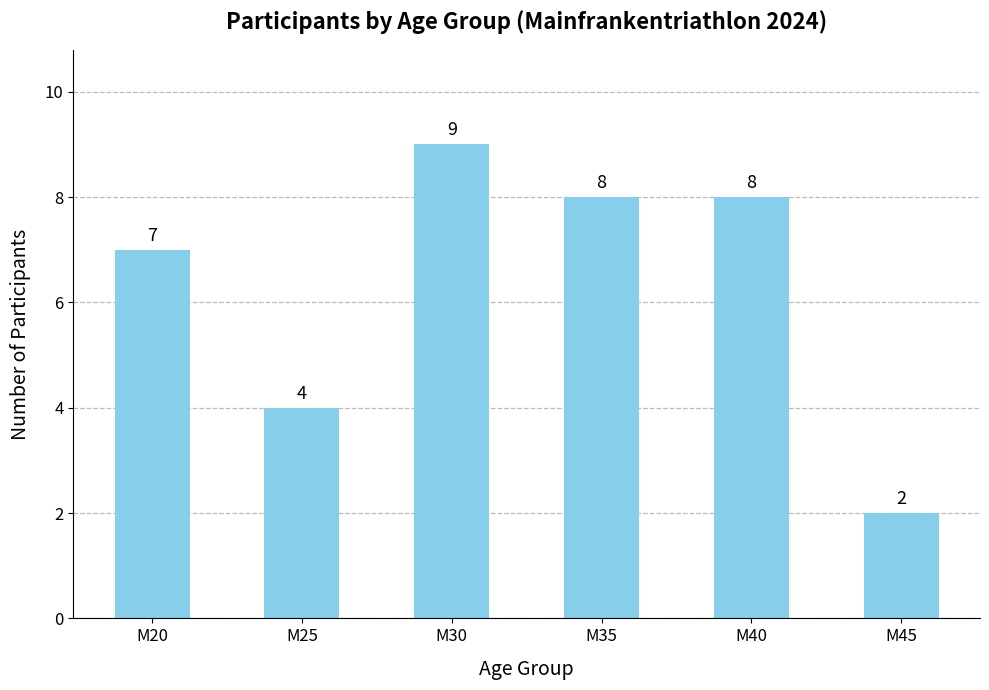

Approximately how many times larger is the value at M45 compared to M20?

0.3